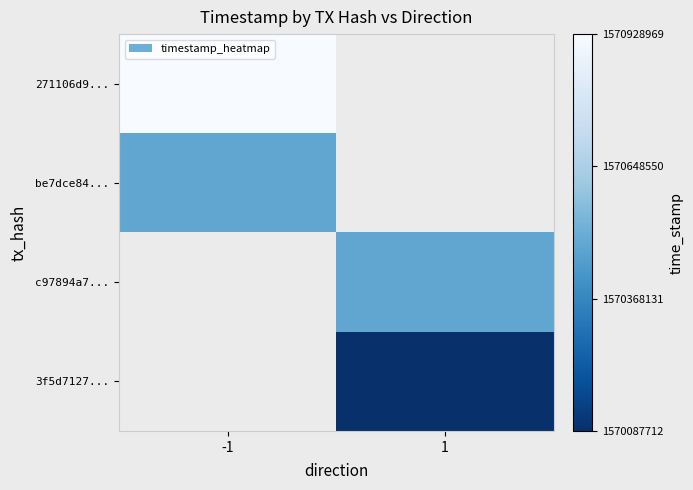

List the series in order of their overall mean, lowest first.

271106d9..., be7dce84..., c97894a7..., 3f5d7127...